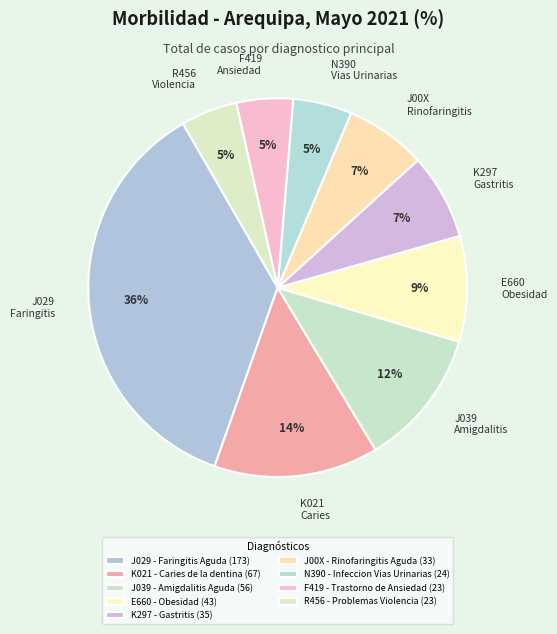

How many segments does this pie chart have?

9